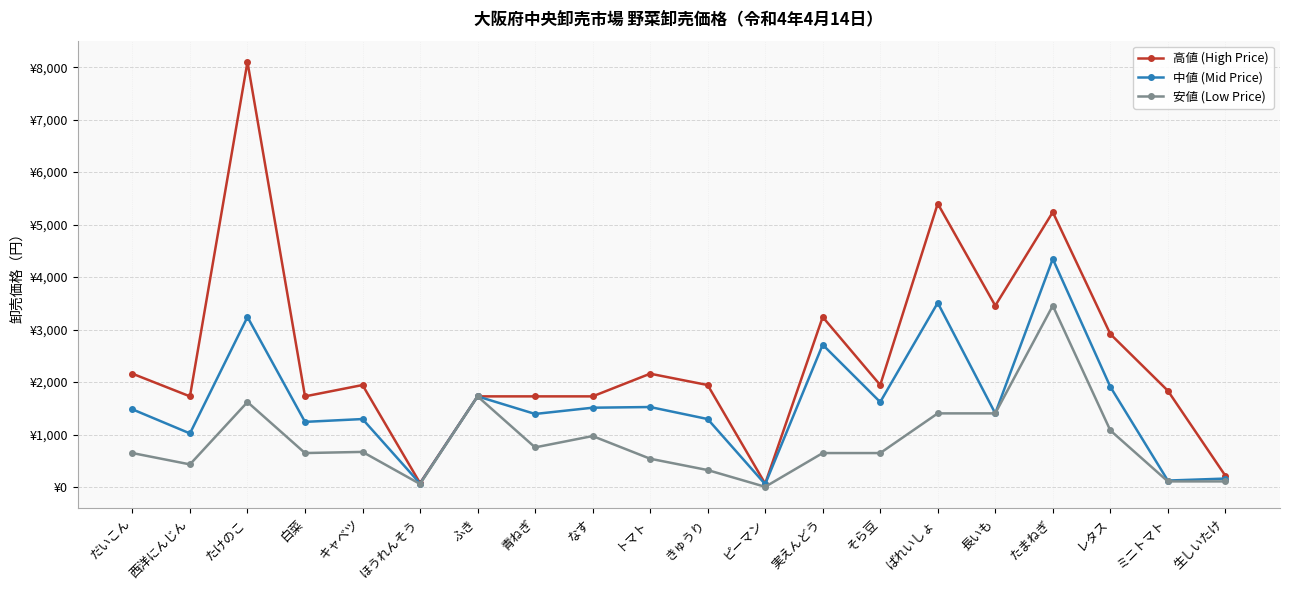

Which has a higher value, ばれいしょ or 生しいたけ?

ばれいしょ